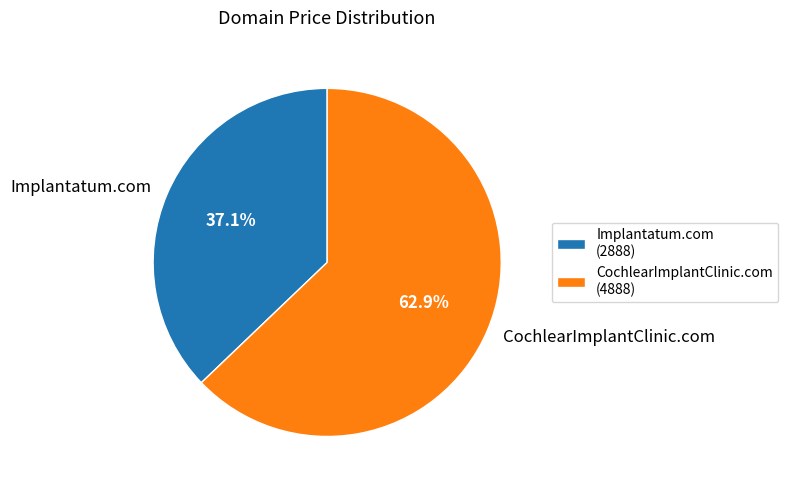

Is the sum of CochlearImplantClinic.com and Implantatum.com greater than half?

Yes